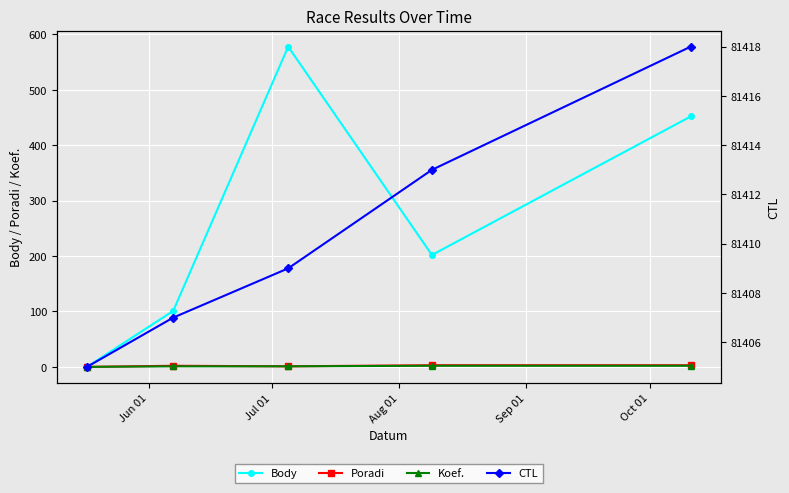

How many data points in CTL are less than 81409?

2